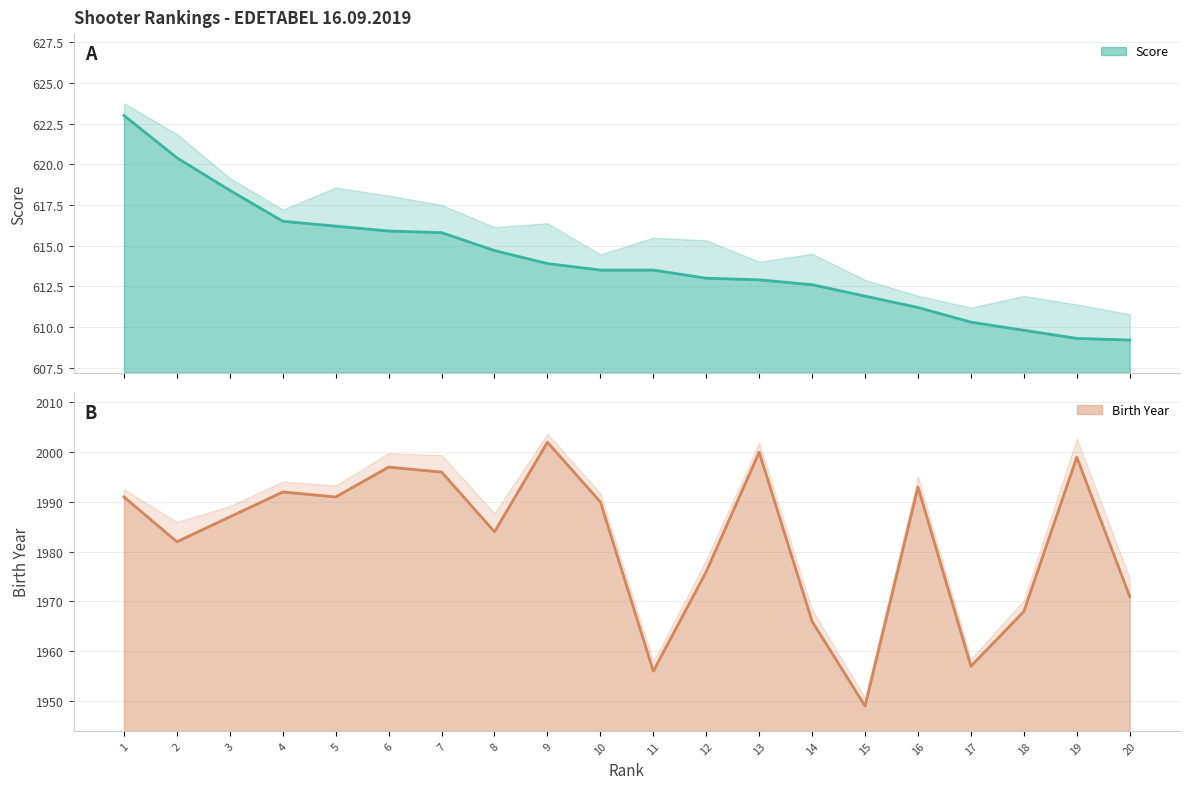

What is the average value of the Birth Year series?

1982.3